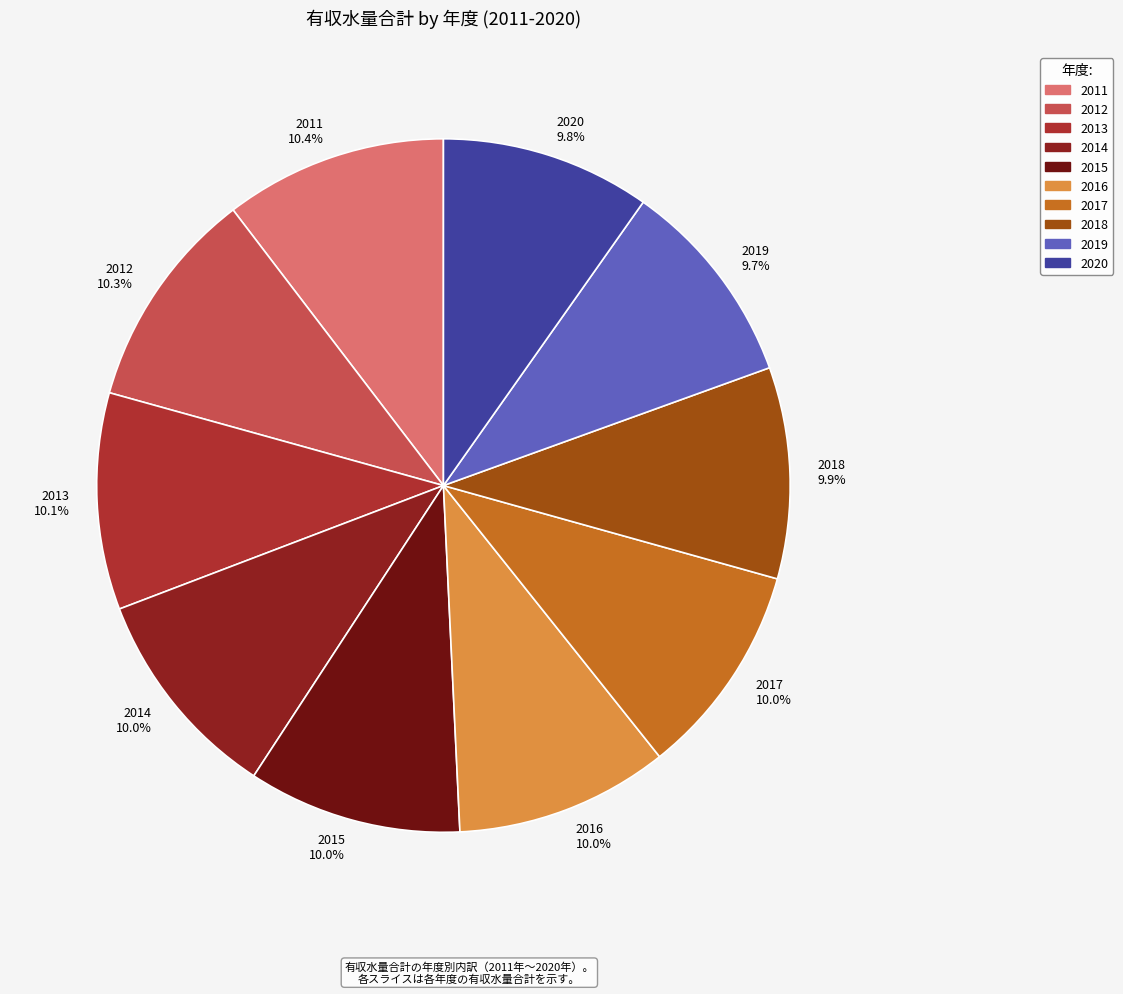

Does 2012 account for over 50% of the chart?

No